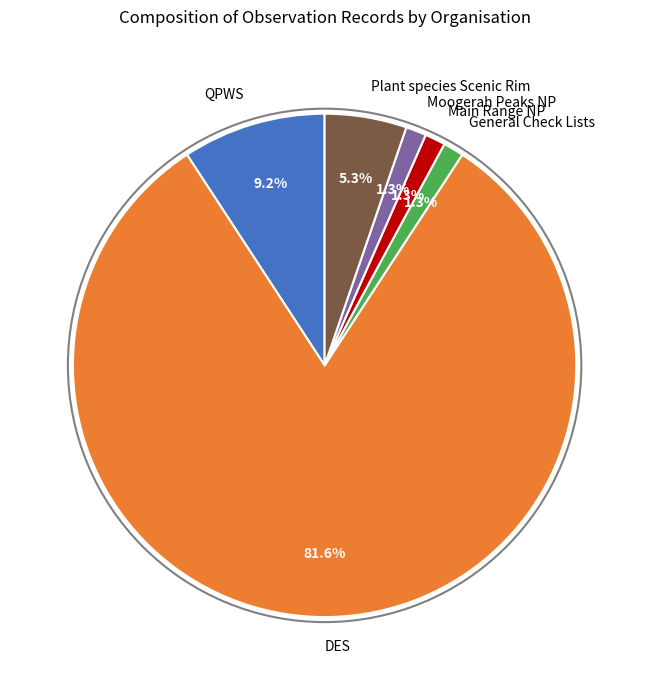

What is the ratio of the value at QPWS to the value at DES?

0.1